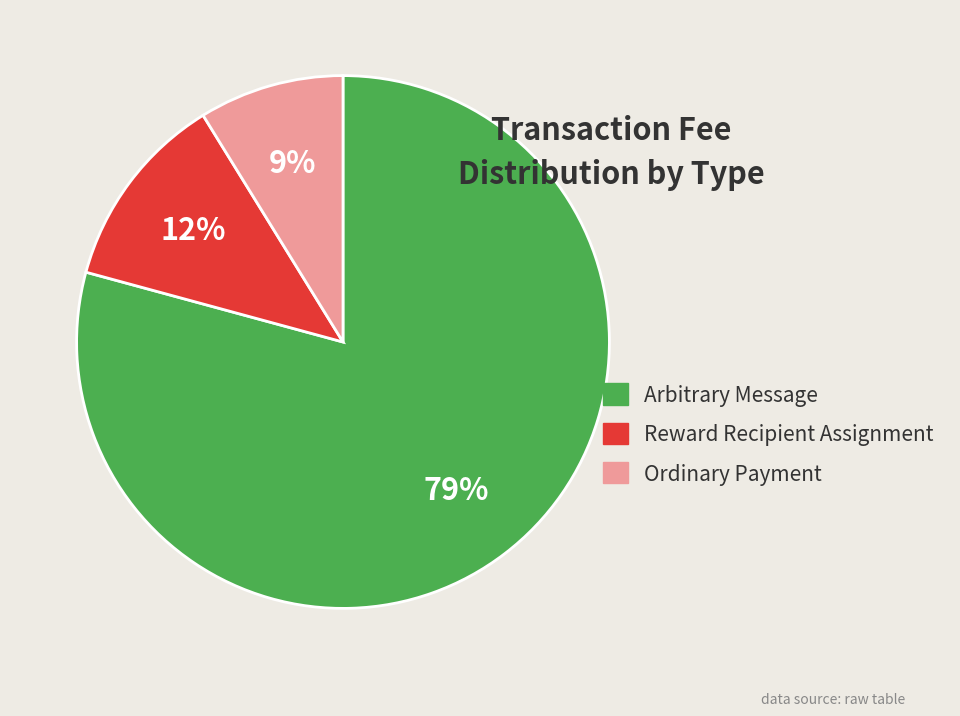

Combined, do Arbitrary Message and Reward Recipient Assignment account for over 50%?

Yes